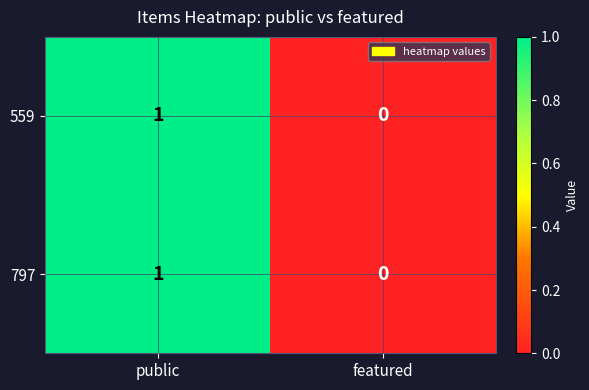

Reading left to right, list all the values displayed in this chart.

559: public=1	featured=0
797: public=1	featured=0